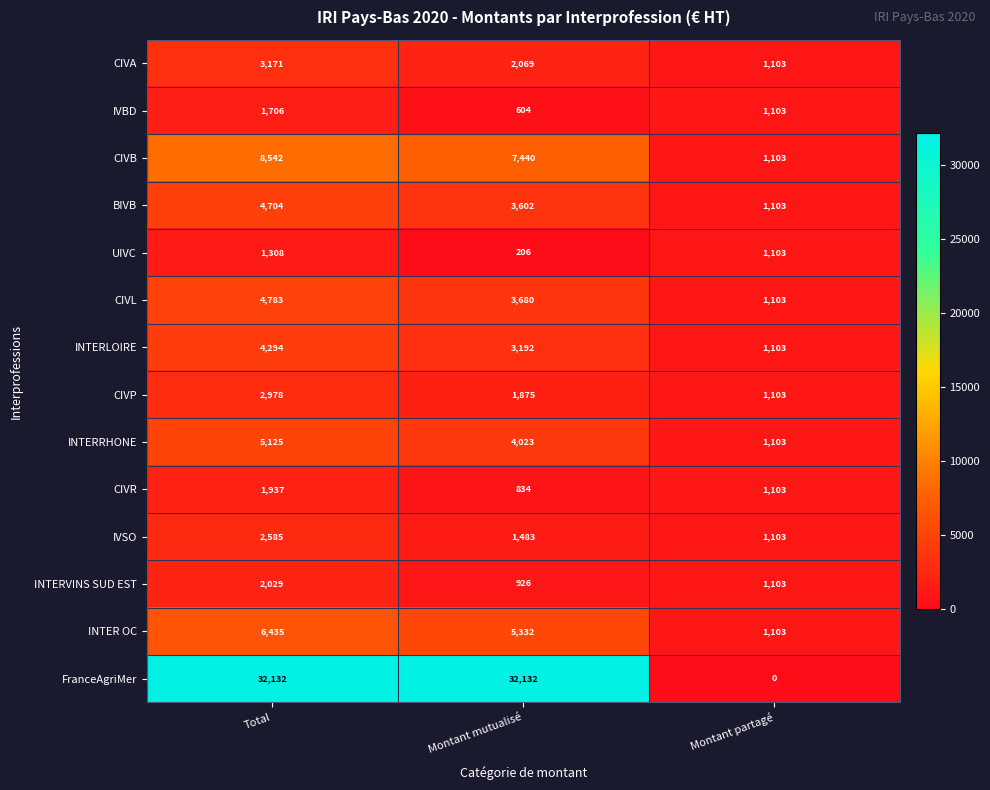

Which category has the highest value in the IVSO series?

Total